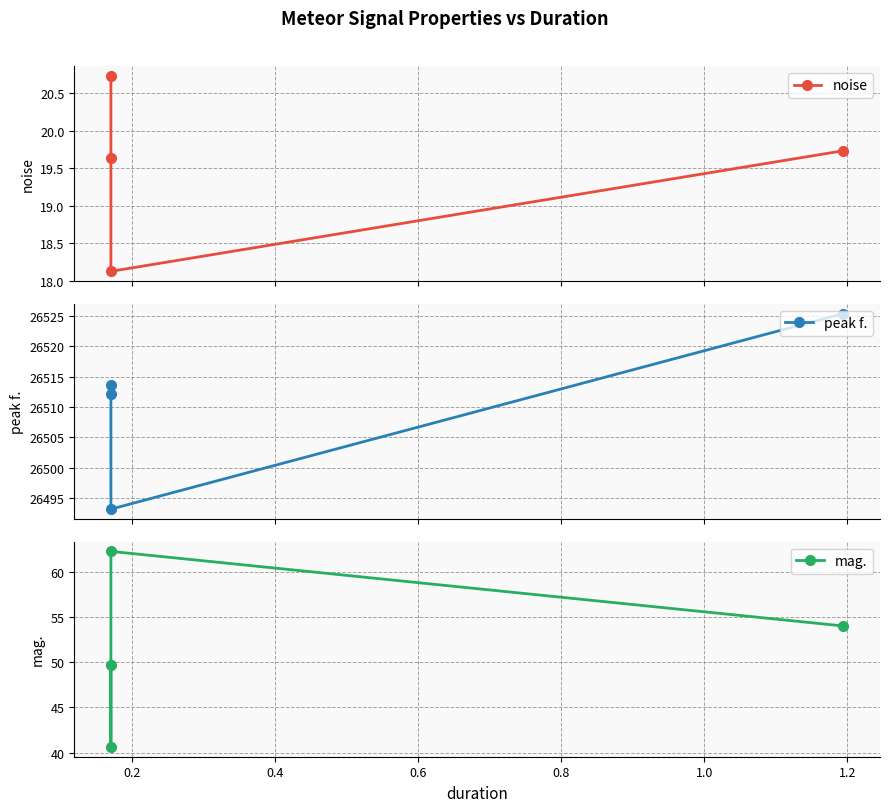

How many lines are shown in the chart?

3